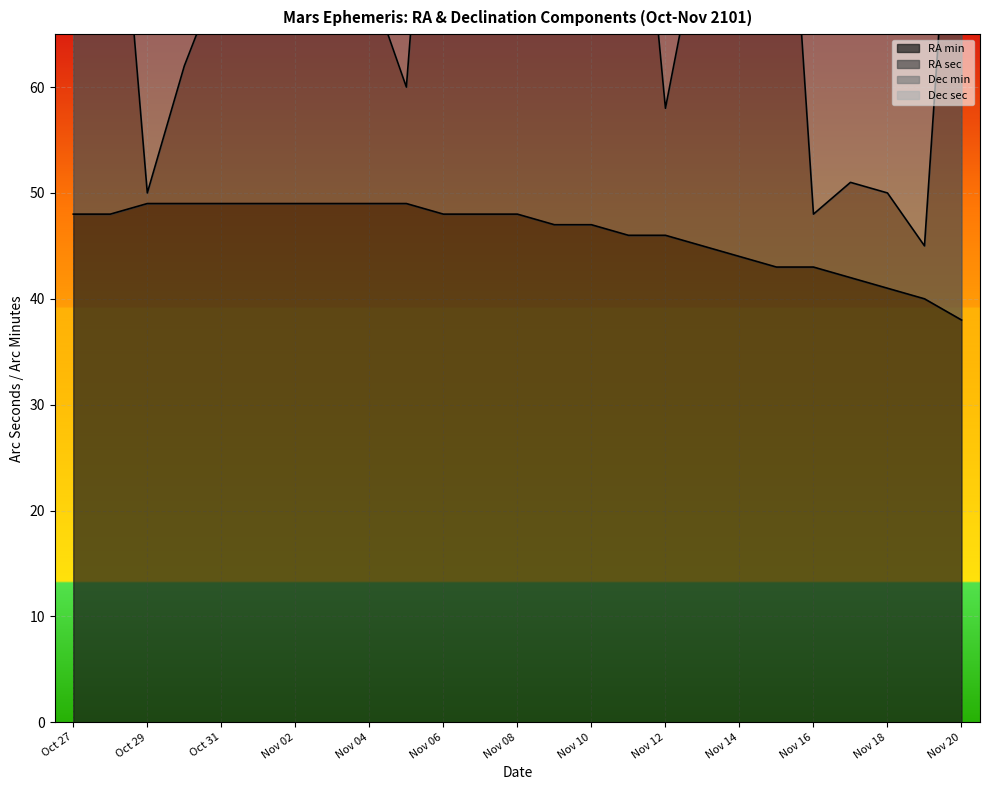

What is the approximate value of RA sec at Nov 03?

76